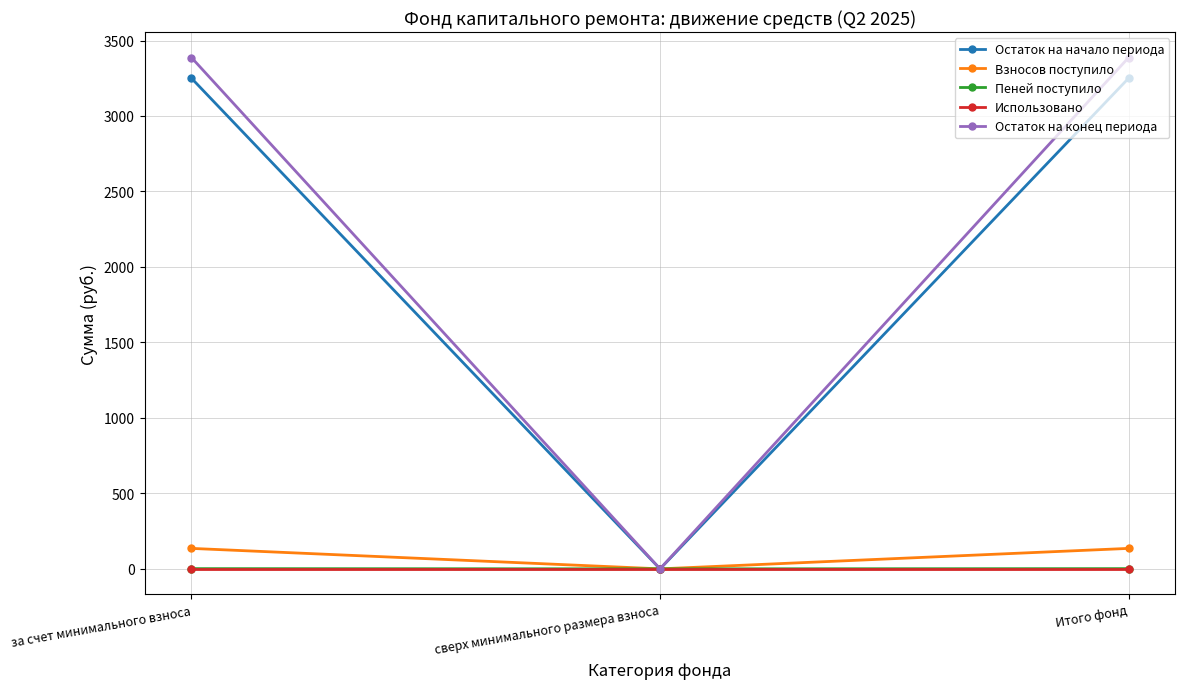

What is the sum of all Взносов поступило values?

271.0